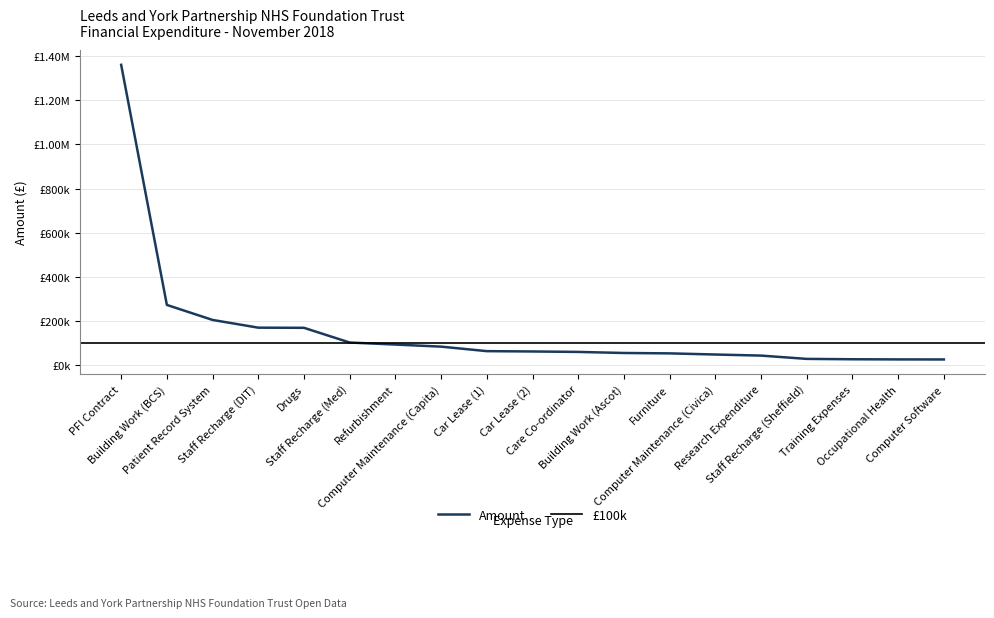

Reading left to right, extract all data points from this chart.

PFI Contract=1361144.1	Building Work (BCS)=272715.6	Patient Record System=204647.0	Staff Recharge (DIT)=169597.0	Drugs=168938.1	Staff Recharge (Med)=102244.0	Refurbishment=93074.0	Computer Maintenance (Capita)=83631.0	Car Lease (1)=63165.1	Car Lease (2)=61698.8	Care Co-ordinator=59637.5	Building Work (Ascot)=54825.6	Furniture=53100.0	Computer Maintenance (Civica)=47875.2	Research Expenditure=43000.3	Staff Recharge (Sheffield)=28063.9	Training Expenses=26400.0	Occupational Health=25713.4	Computer Software=25500.0